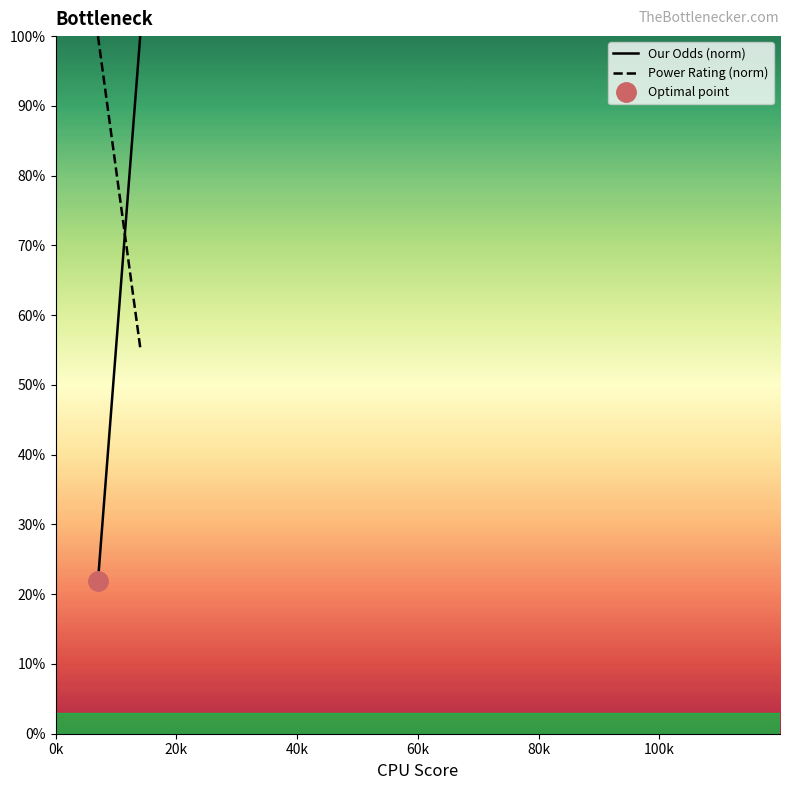

What is the sum of the Our Odds (norm) values at 20k and 0k?

121.9